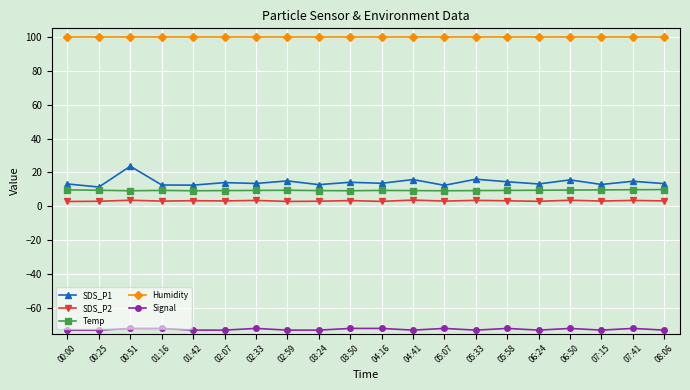

What is the spread (max minus min) of values at 05:07?

171.9